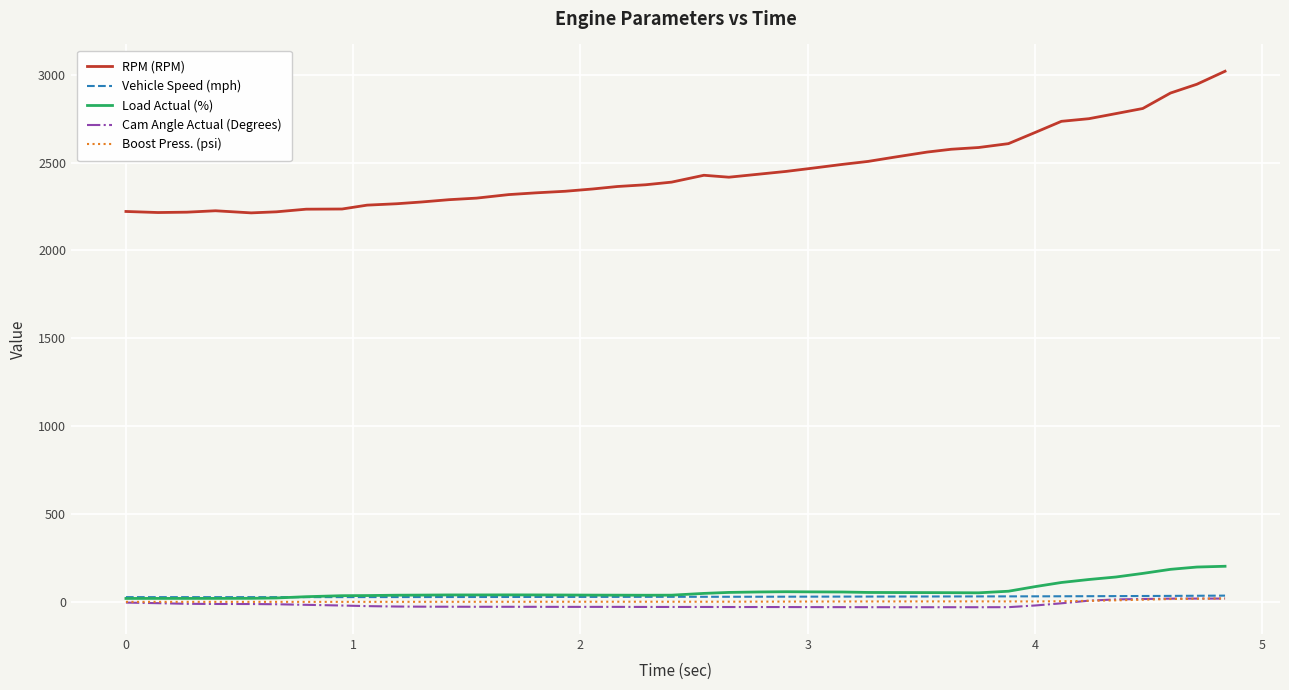

Which series has the largest total across all categories?

RPM (RPM)